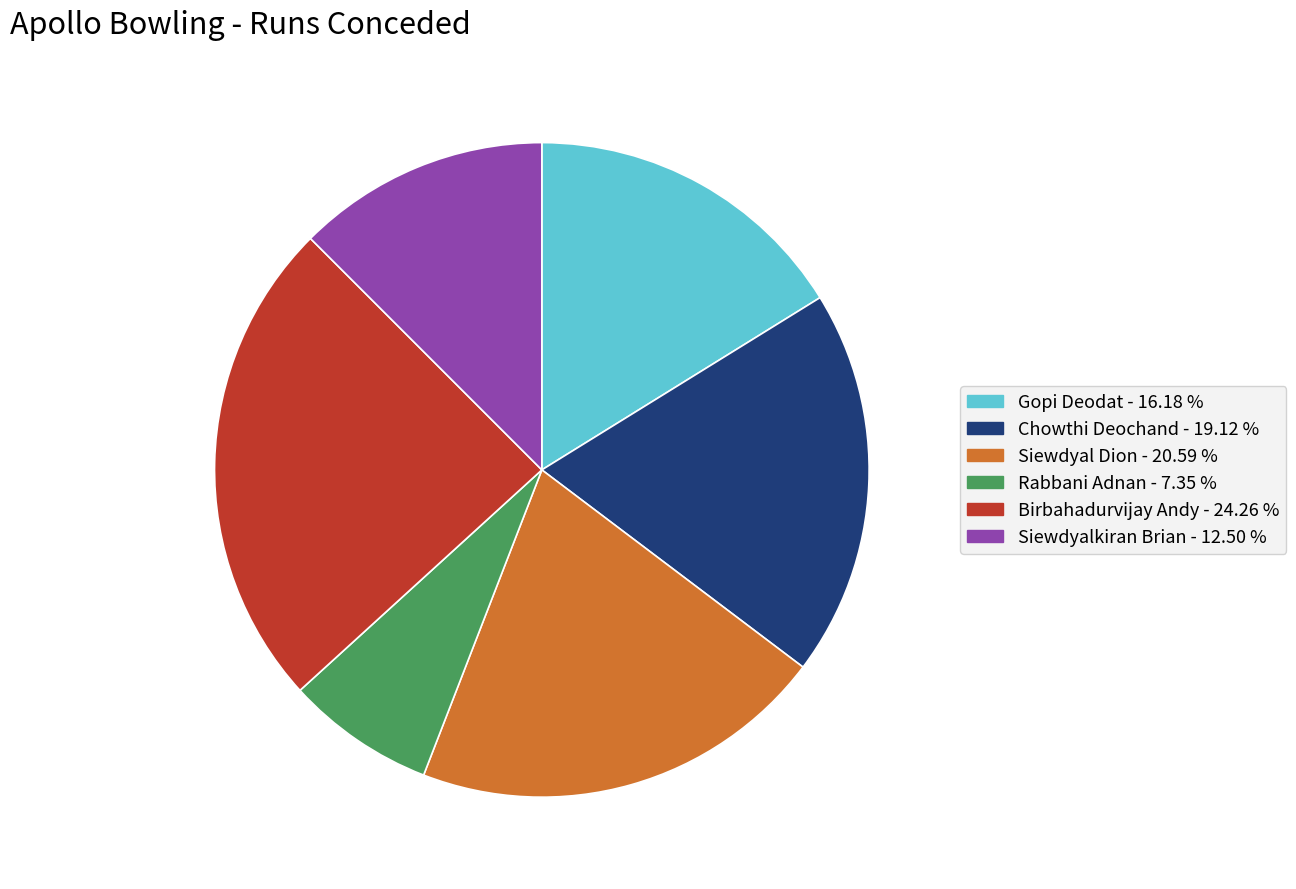

Is it true that Birbahadurvijay Andy is 24% of the pie?

True